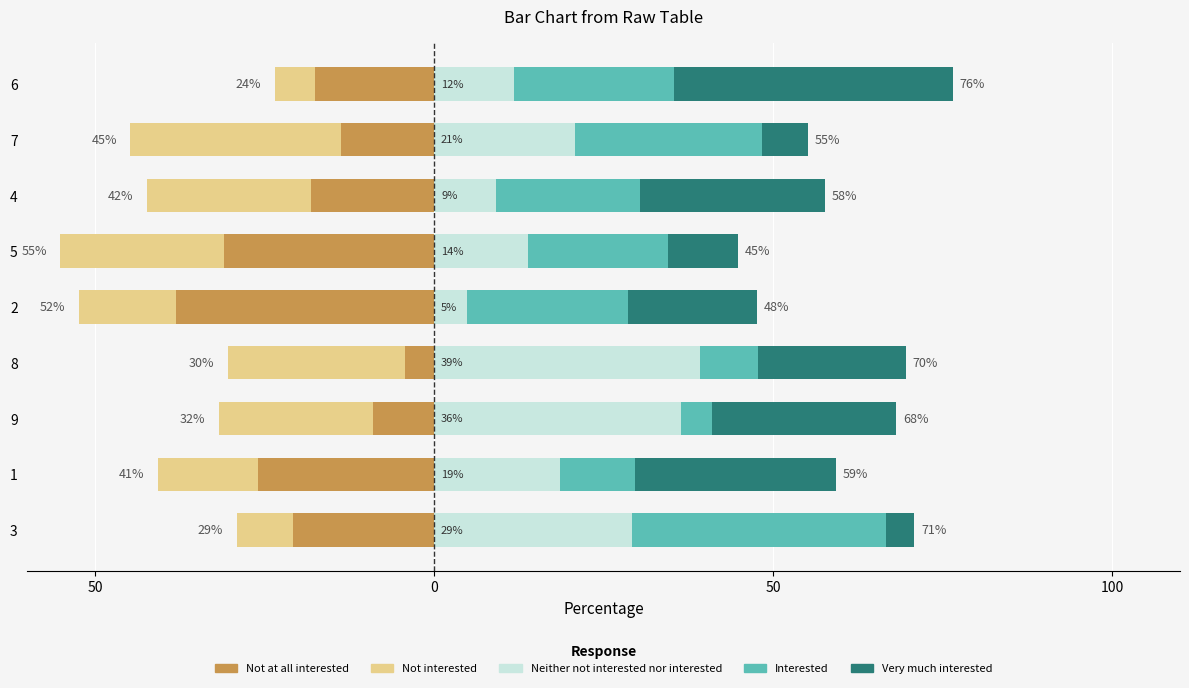

Which series has the widest spread of values?

Very much interested